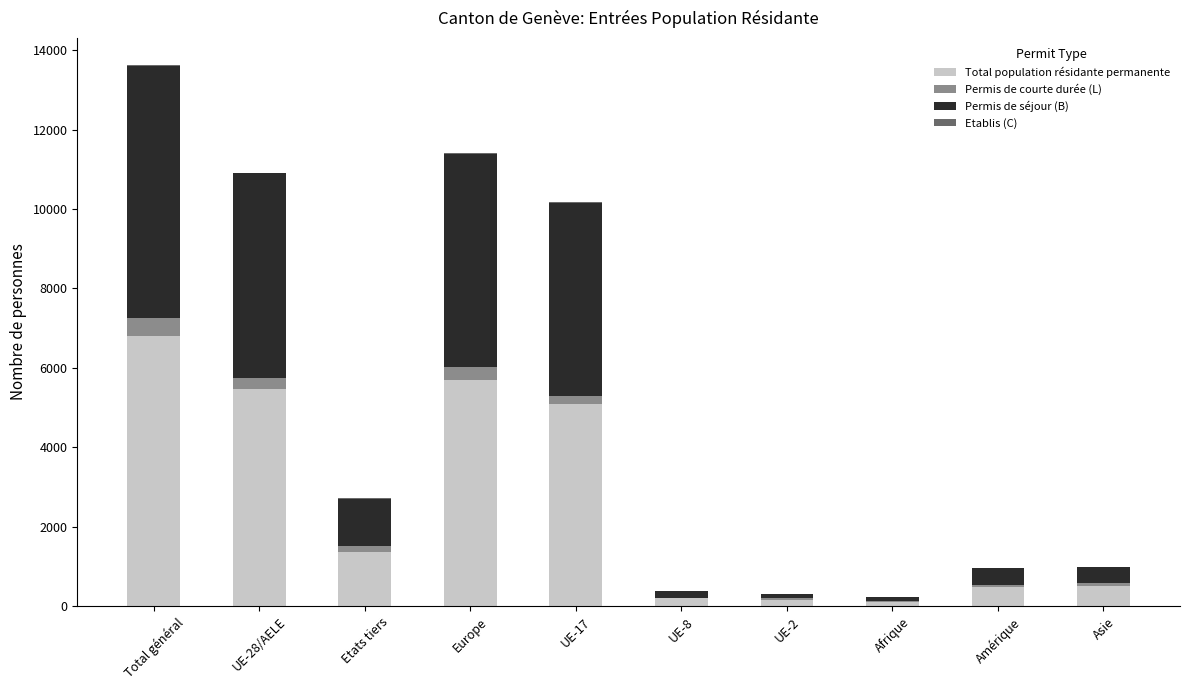

What is the maximum value for Total population résidante permanente?

6813